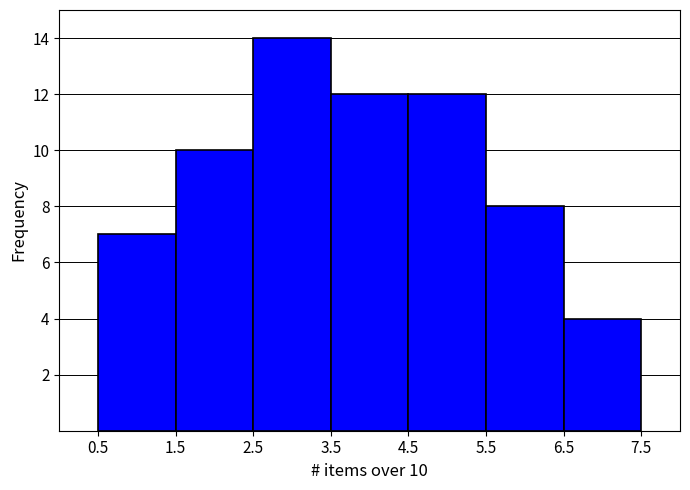

Which range on the x-axis has the tallest bar?

2.5 to 3.5